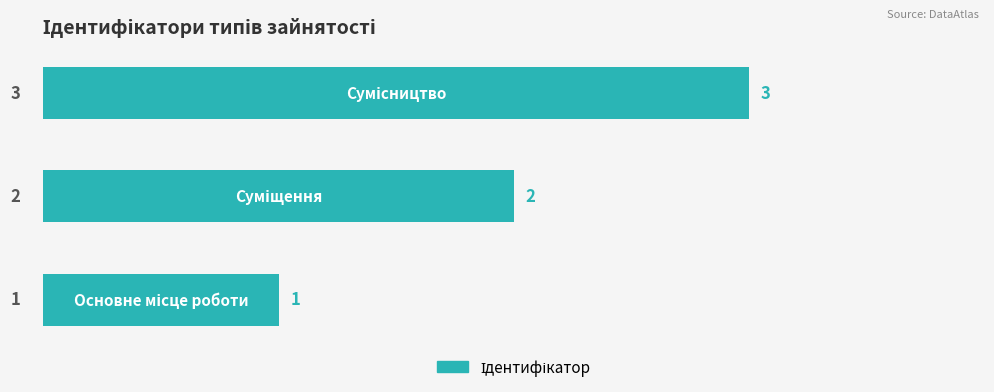

What is the smallest value displayed?

1